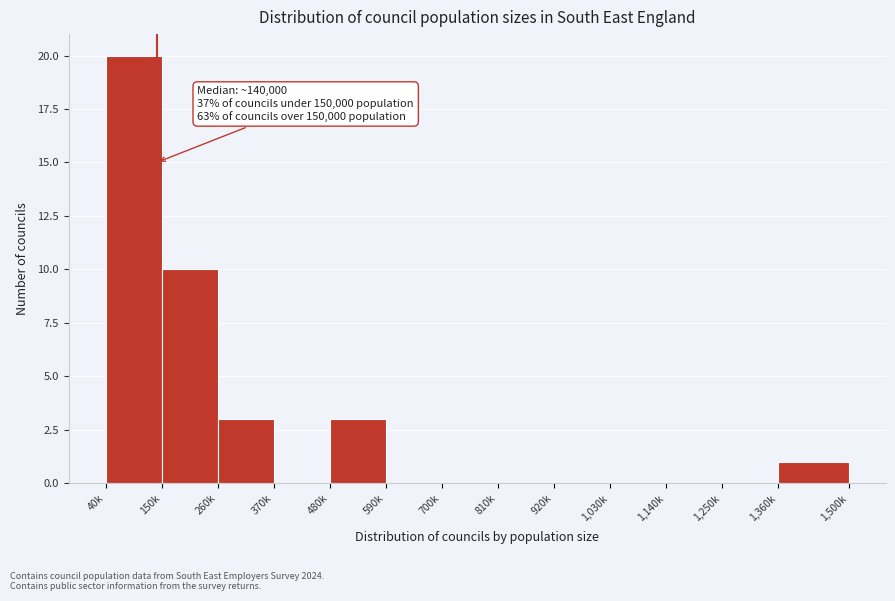

Reading left to right, list all the values displayed in this chart.

40k=20	150k=10	260k=3	370k=0	480k=3	590k=0	700k=0	810k=0	920k=0	1,030k=0	1,140k=0	1,250k=0	1,360k=1